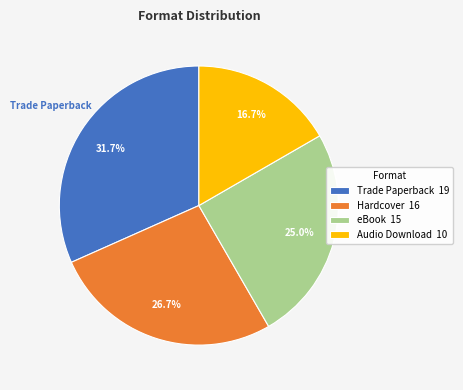

How many segments does this pie chart have?

4